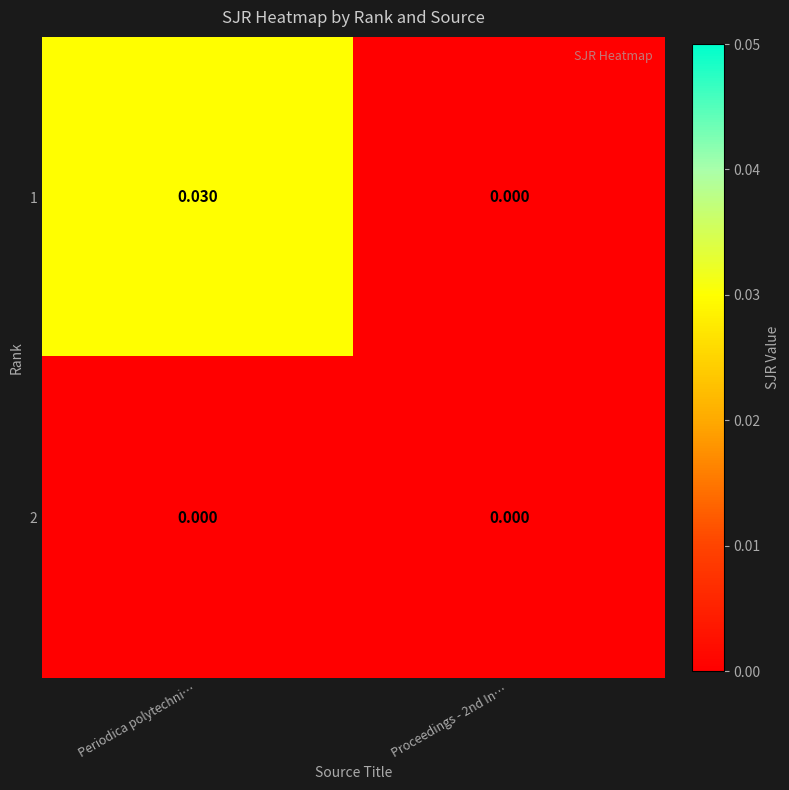

Count the number of categories in the chart.

2